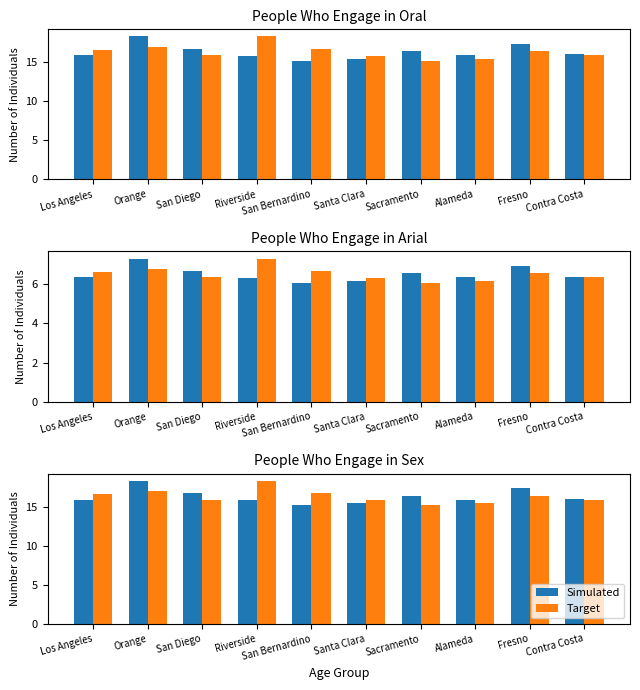

Reading right to left, extract all data points from this chart.

Simulated: Contra Costa=16.0	Fresno=17.4	Alameda=15.9	Sacramento=16.4	Santa Clara=15.4	San Bernardino=15.2	Riverside=15.8	San Diego=16.7	Orange=18.3	Los Angeles=15.9
Target: Contra Costa=15.9	Fresno=16.4	Alameda=15.4	Sacramento=15.2	Santa Clara=15.8	San Bernardino=16.7	Riverside=18.3	San Diego=15.9	Orange=17.0	Los Angeles=16.6